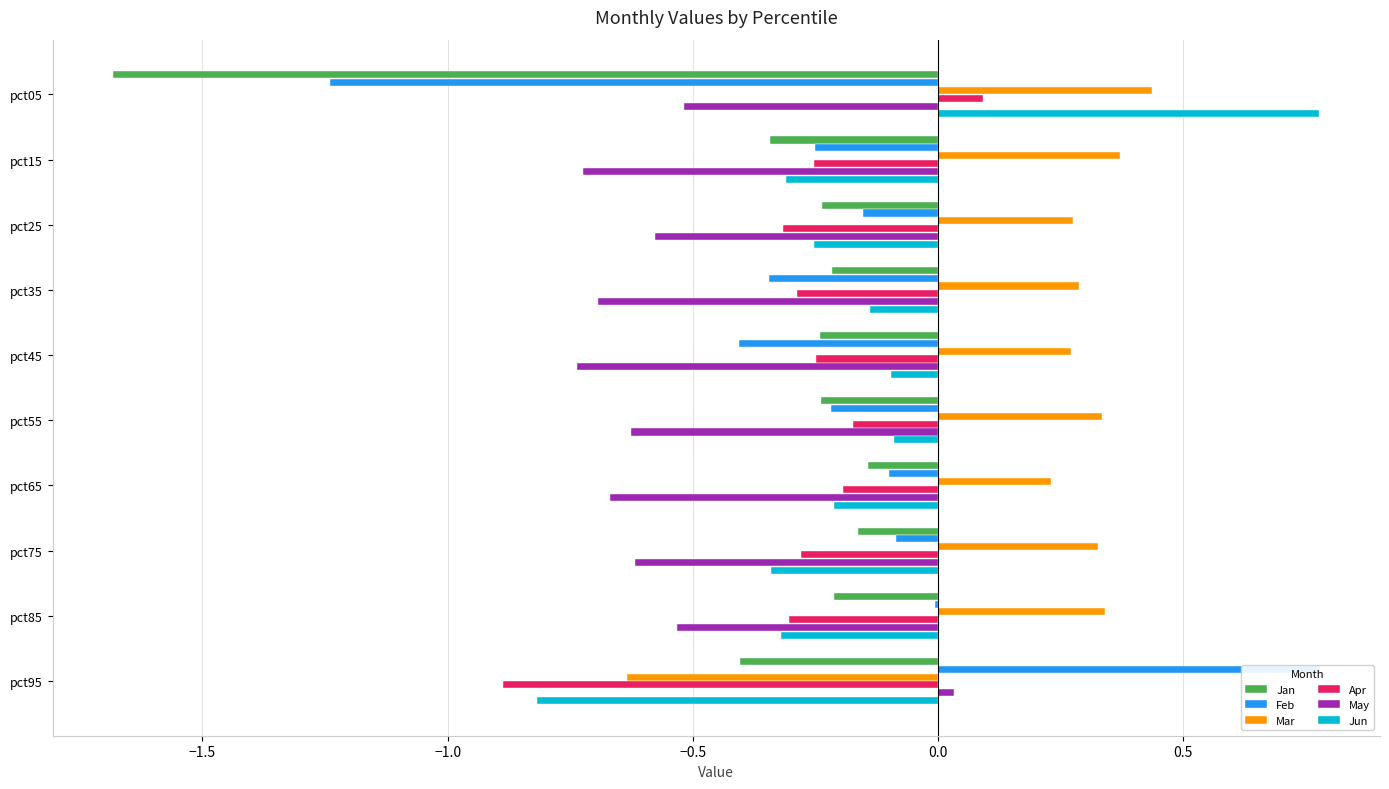

What is the sum of all Apr values?

-2.9